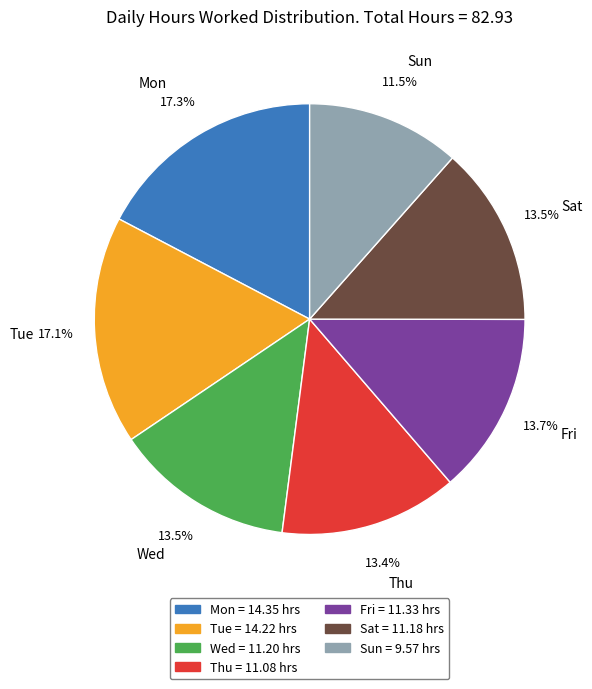

How many slices are in this pie chart?

7